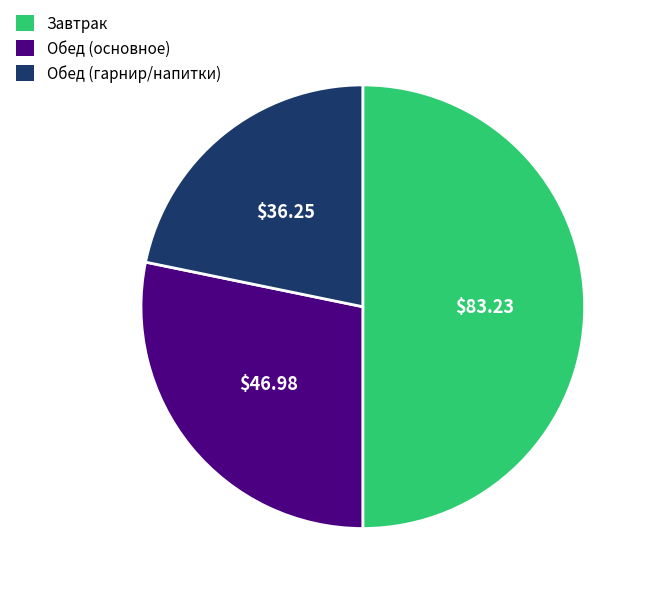

How many slices are in this pie chart?

3